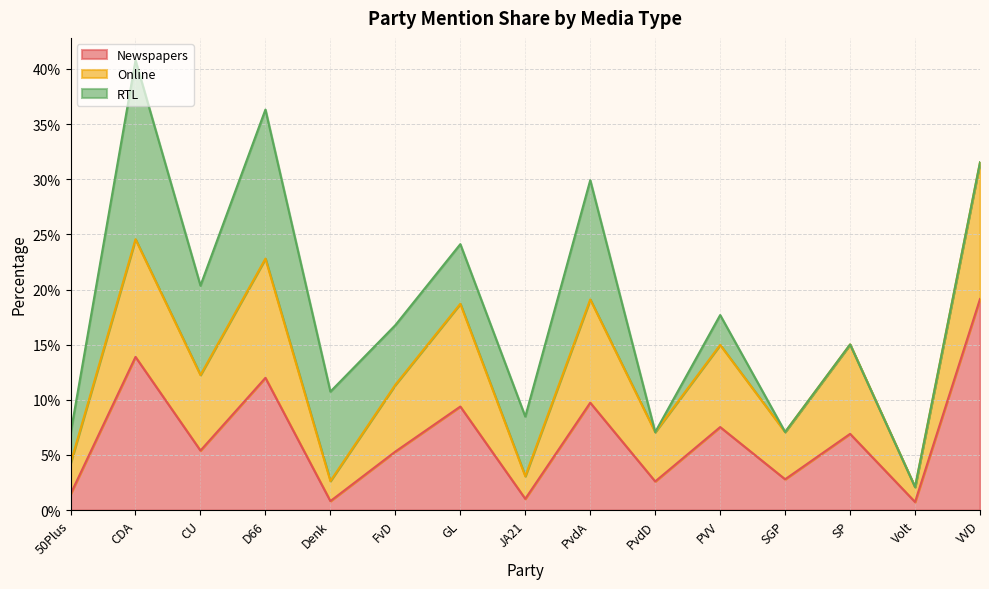

Between Denk and GL, which is larger?

GL